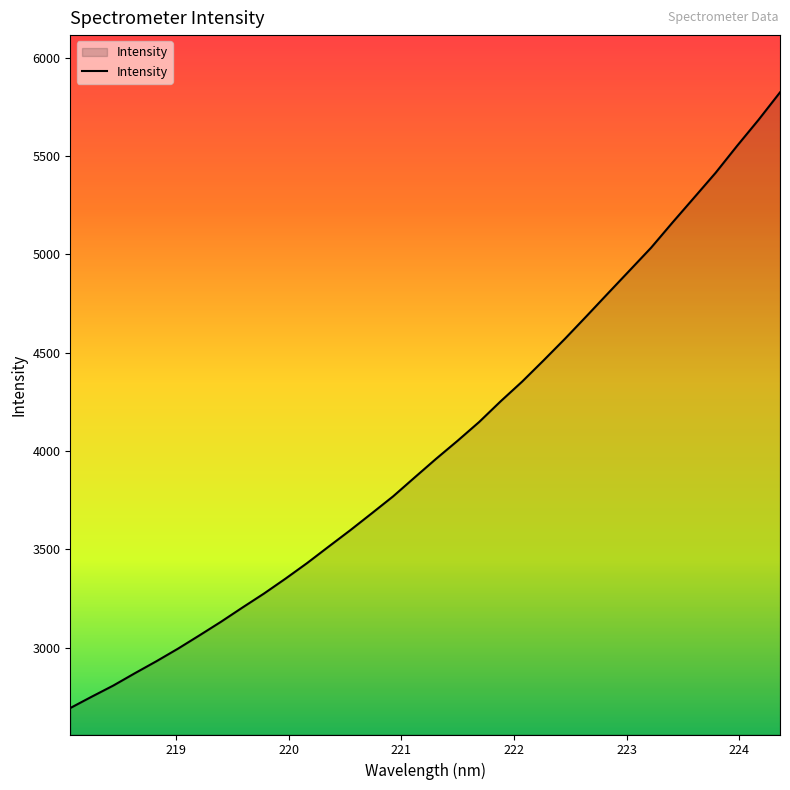

What is the difference between the maximum and minimum values?

3131.3